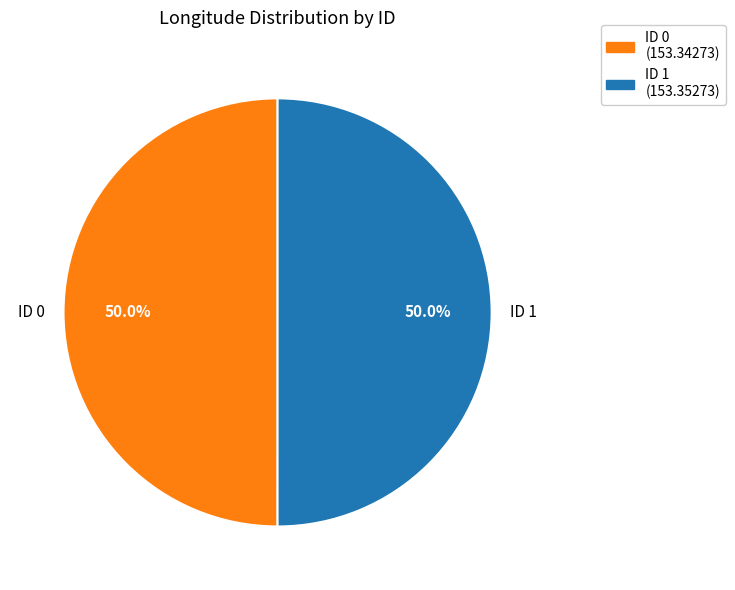

How many segments does this pie chart have?

2